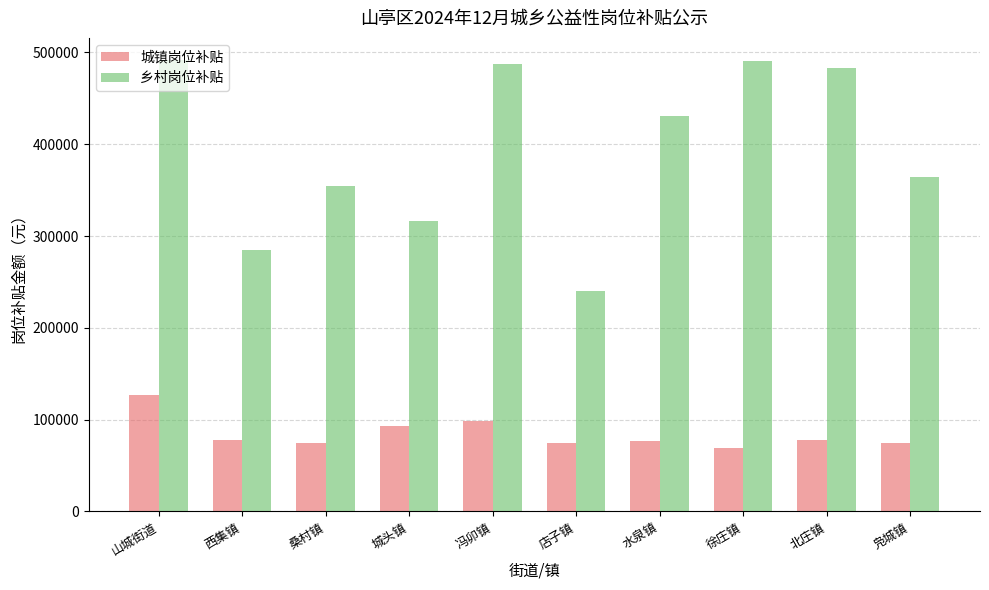

Which series changed the most between 山城街道 and 冯卯镇?

城镇岗位补贴